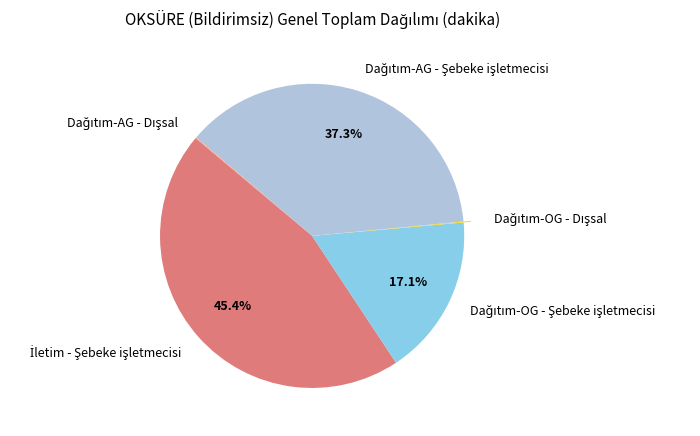

Does any single category account for the majority?

No